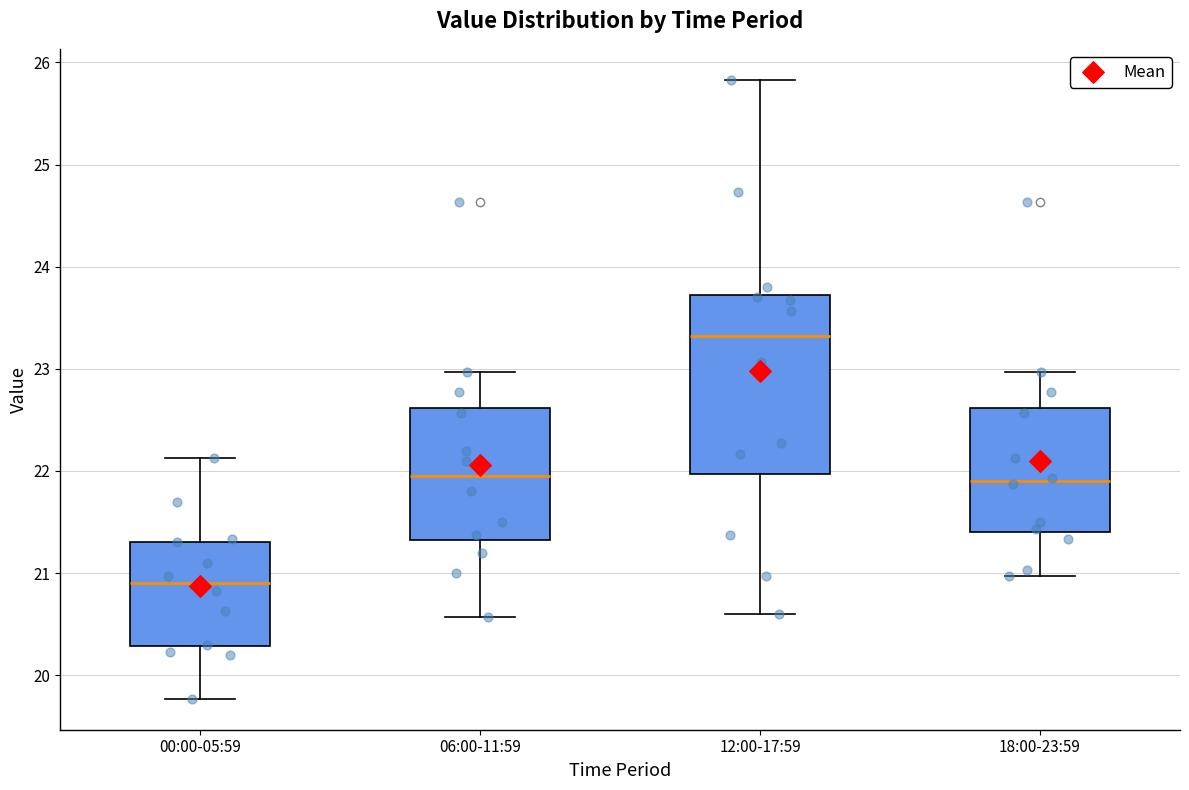

Reading left to right, read every box against the y-axis: the position of its median line, the range the box covers, and the ends of its whiskers. The values are not printed on the chart, so give them approximately, as read against the axis.

00:00-05:59: median 20.9, box 20.3 to 21.3, whiskers 19.8 to 22.1
06:00-11:59: median 22.0, box 21.3 to 22.6, whiskers 20.6 to 23.0
12:00-17:59: median 23.3, box 22.0 to 23.7, whiskers 20.6 to 25.8
18:00-23:59: median 21.9, box 21.4 to 22.6, whiskers 21.0 to 23.0